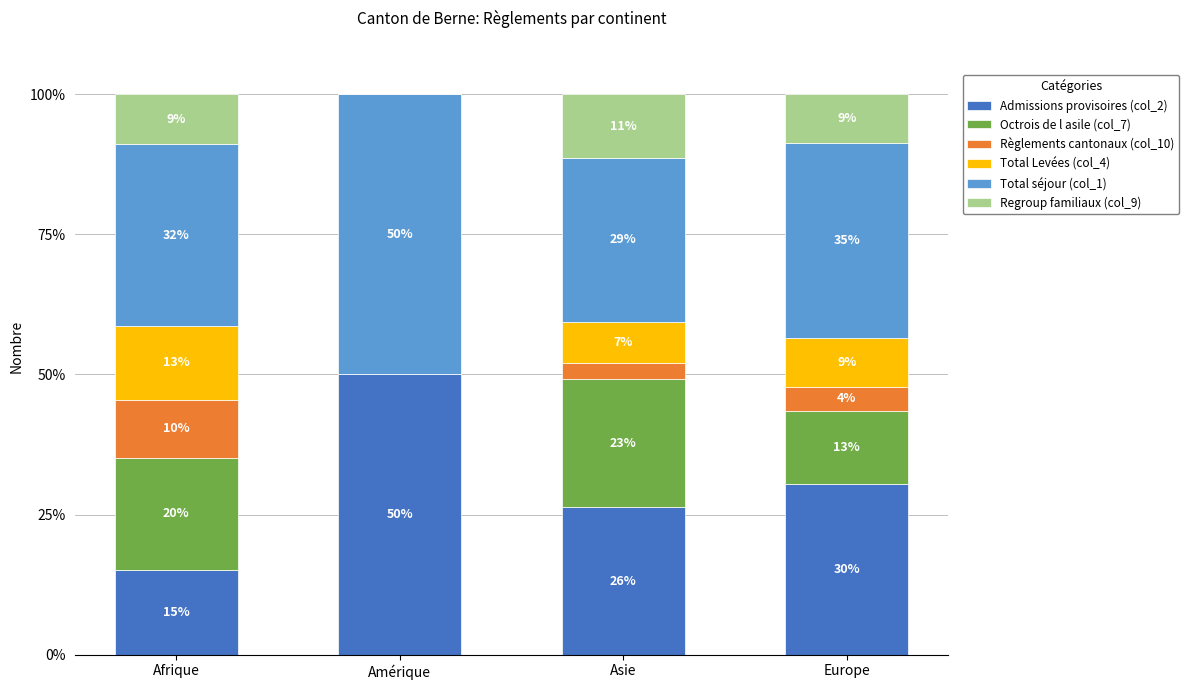

Which has a higher value, Afrique or Europe?

Europe